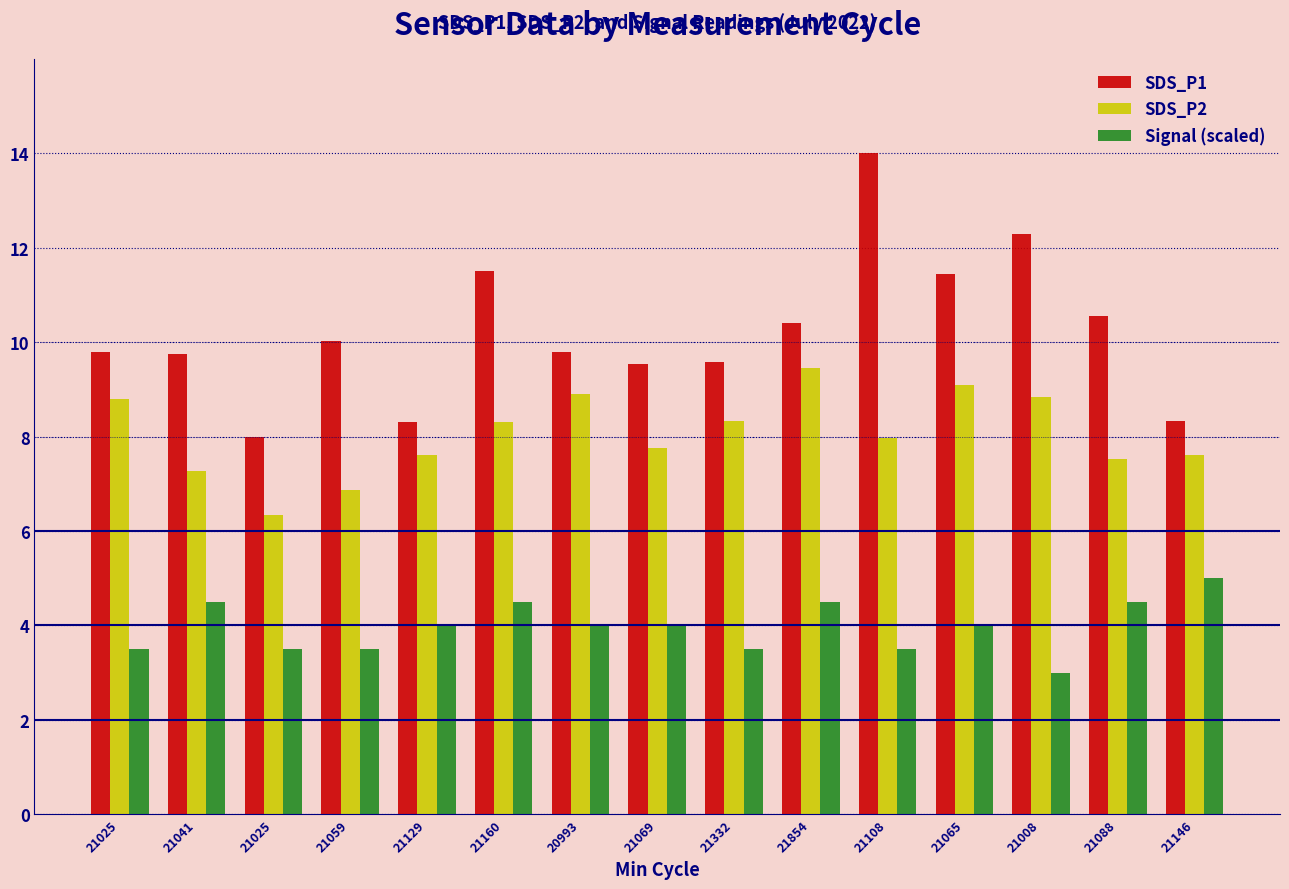

What is the difference between the maximum and minimum values in the SDS_P2 series?

3.1